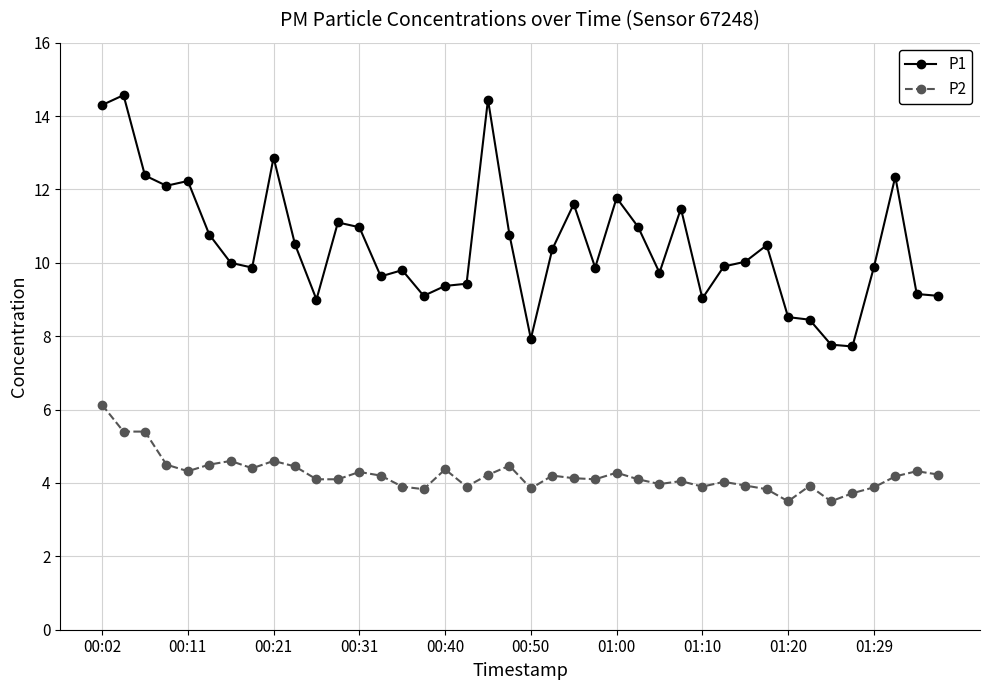

Which series has the largest total across all categories?

P1